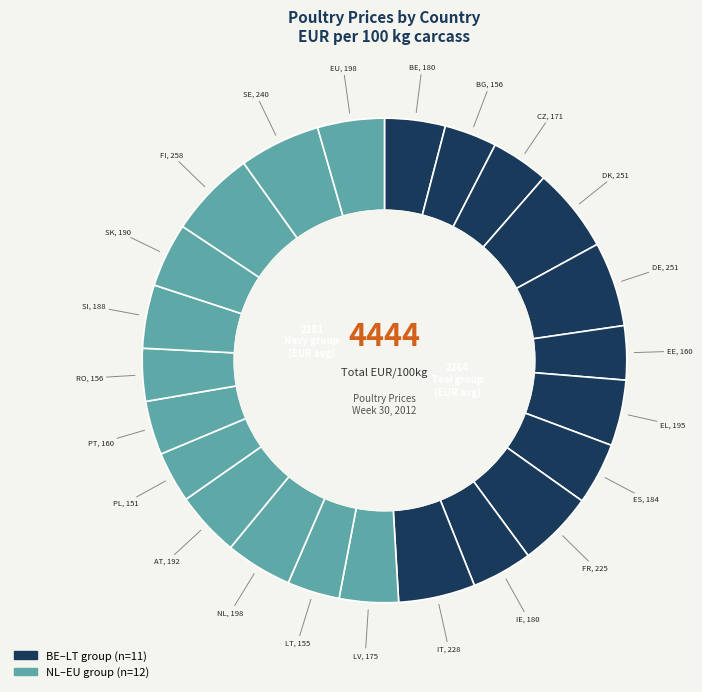

Count the number of slices in the pie.

23